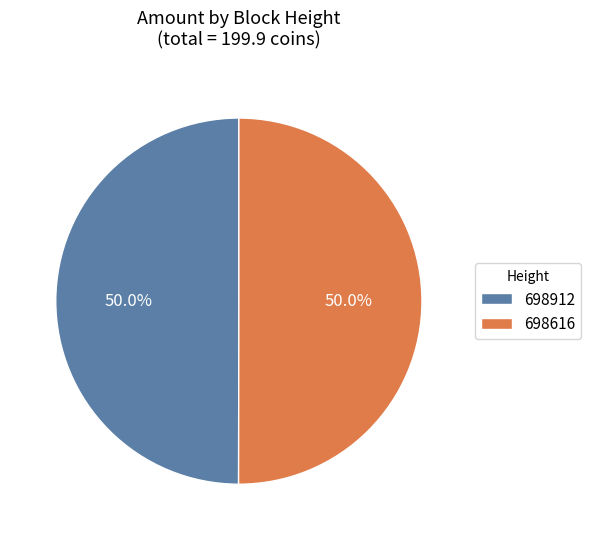

Combined, do 698616 and 698912 account for over 50%?

Yes